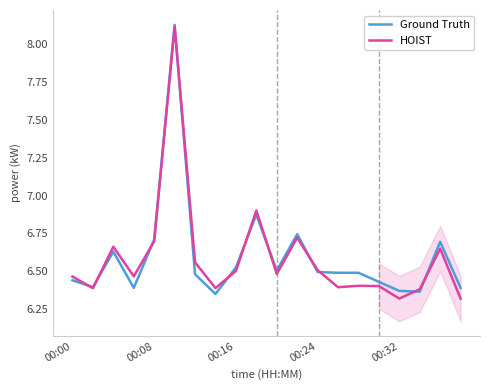

What is the greatest value displayed?

8.1